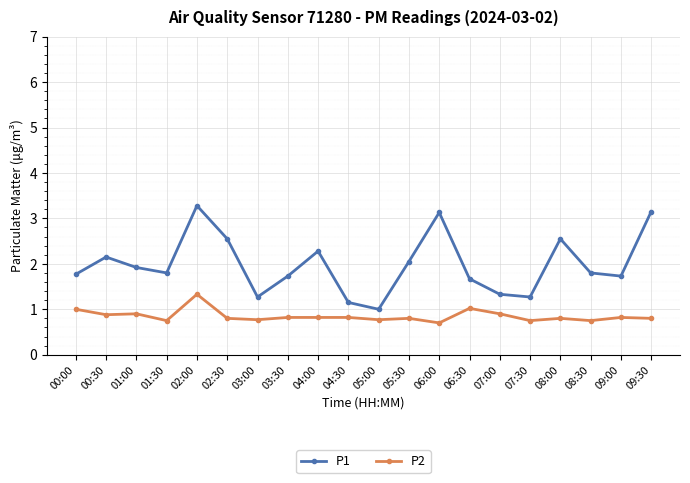

True or false: P1 and P2 cross at least once.

False